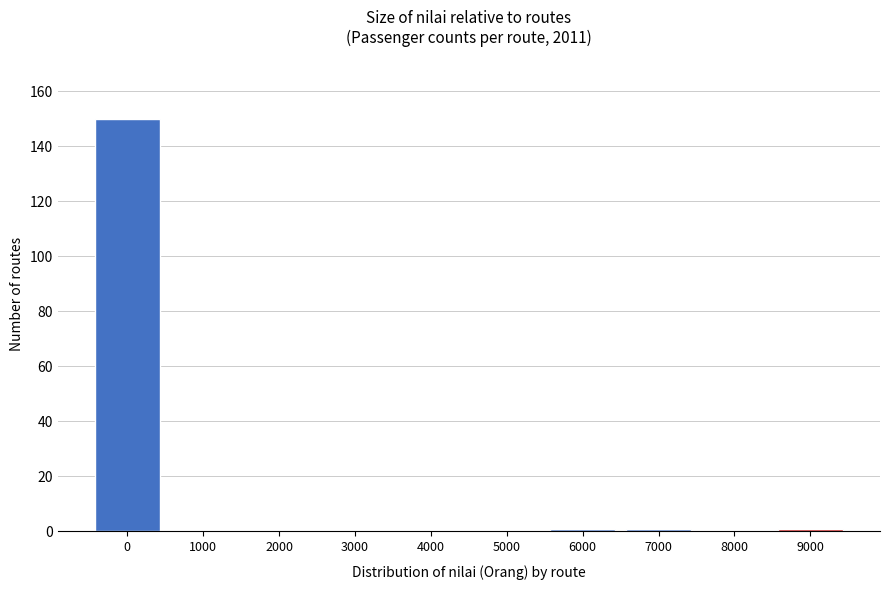

Reading left to right, what are all the values shown in this chart?

0=150	1000=0	2000=0	3000=0	4000=0	5000=0	6000=1	7000=1	8000=0	9000=1